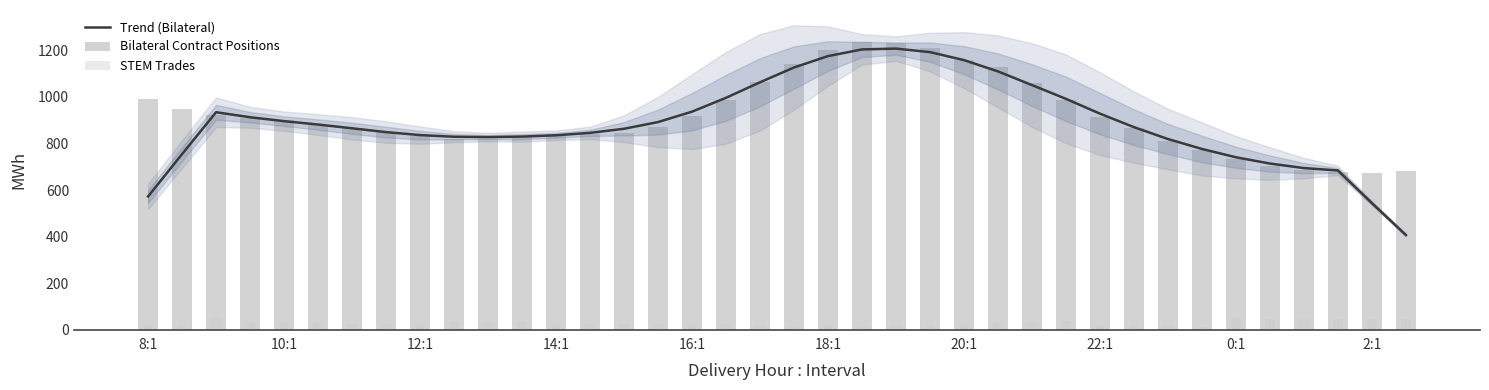

At 21, list the series in order from largest to smallest.

Bilateral Contract Positions, Trend (Bilateral), STEM Trades